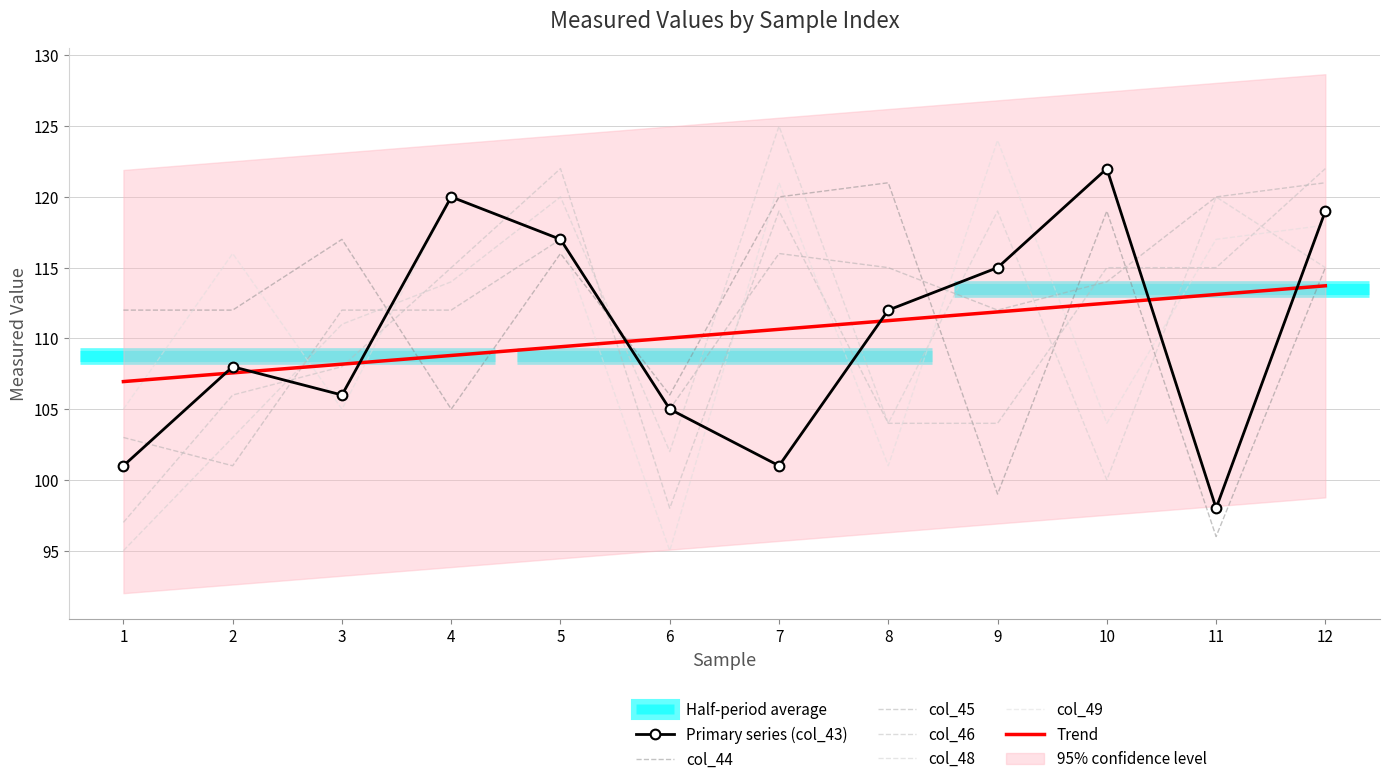

True or false: col_46 has more than 2 points higher than both neighbors.

False